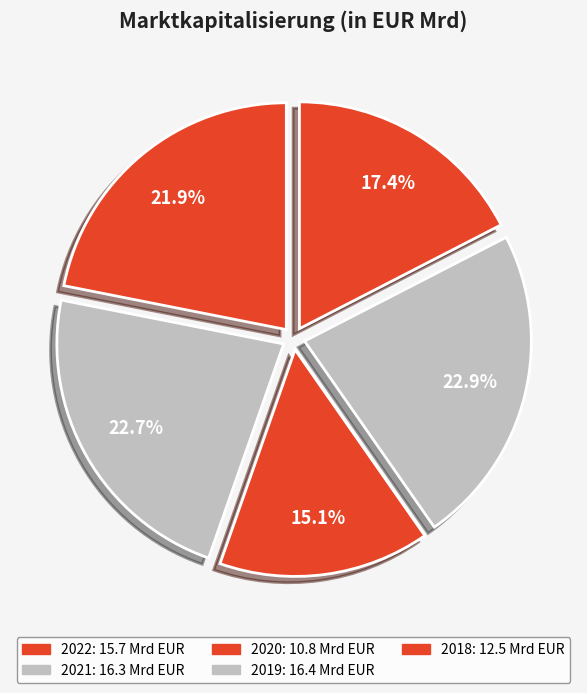

Does any single category account for the majority?

No